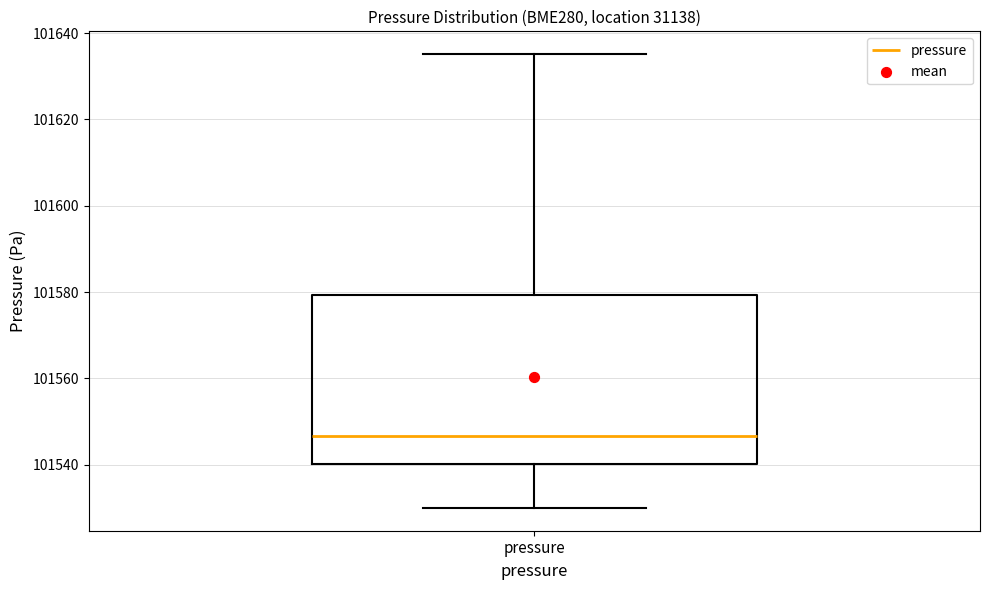

Transcribe this box plot: give where the median line is, the range the box spans, and where the two whiskers end, as read against the y-axis. The values are not printed on the chart, so give them approximately, as read against the axis.

median 101546, box 101540 to 101580, whiskers 101530 to 101636